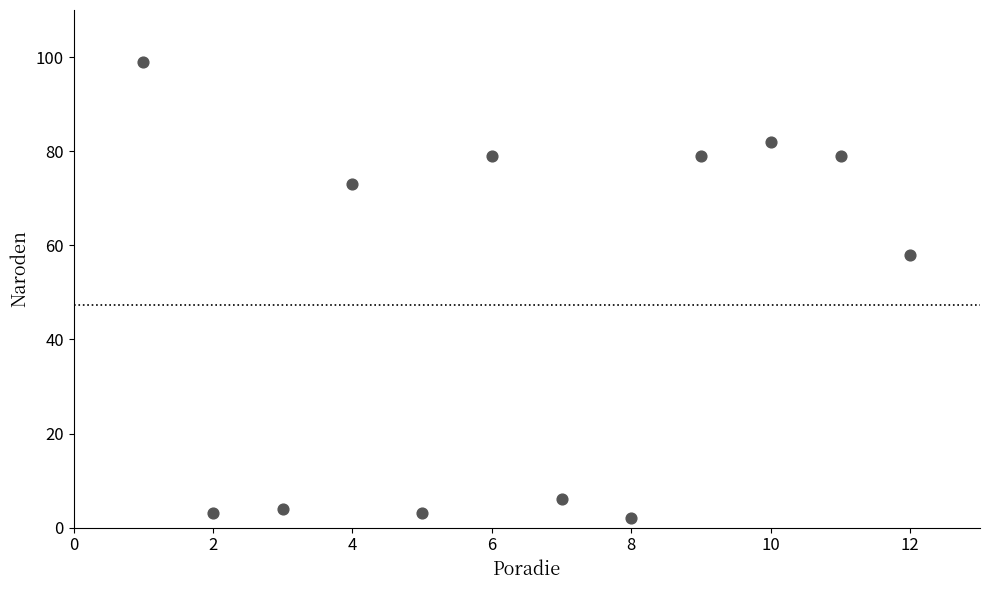

What is the range of X values (max minus min)?

11